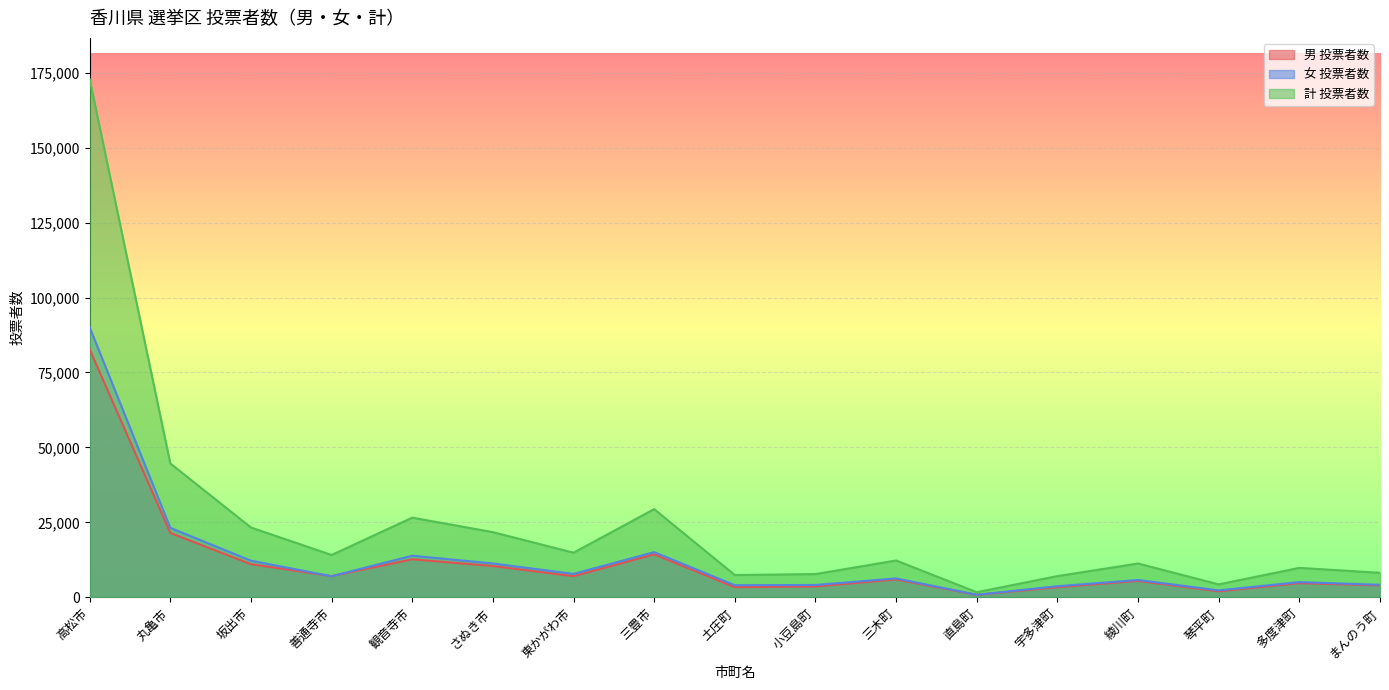

Rank the categories by 計 投票者数 value from highest to lowest.

高松市, 丸亀市, 三豊市, 観音寺市, 坂出市, さぬき市, 東かがわ市, 善通寺市, 三木町, 綾川町, 多度津町, まんのう町, 小豆島町, 土庄町, 宇多津町, 琴平町, 直島町